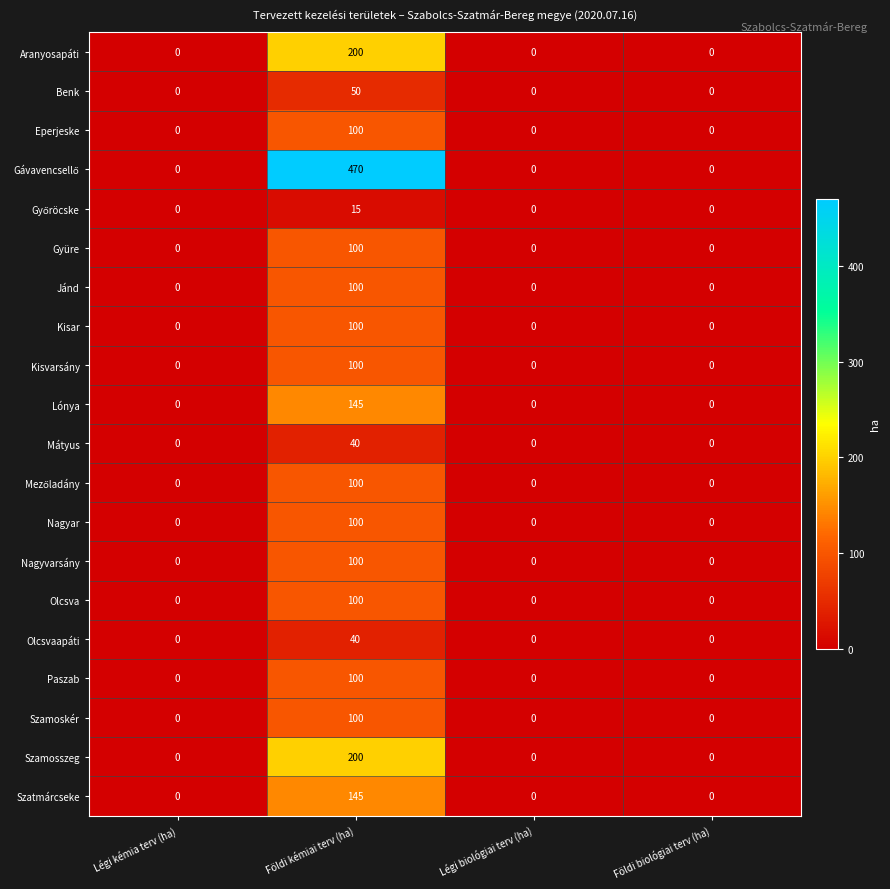

Is it true that Benk equals -31 at Légi kémia terv (ha)?

False